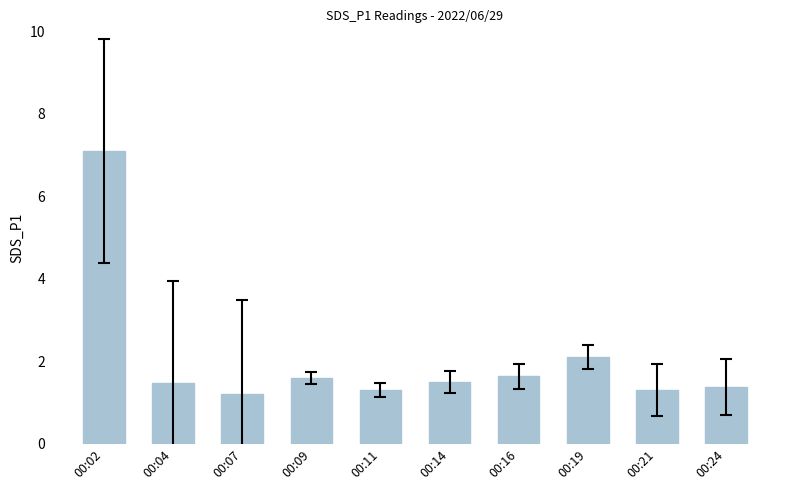

What is the difference between the maximum and minimum values?

5.9